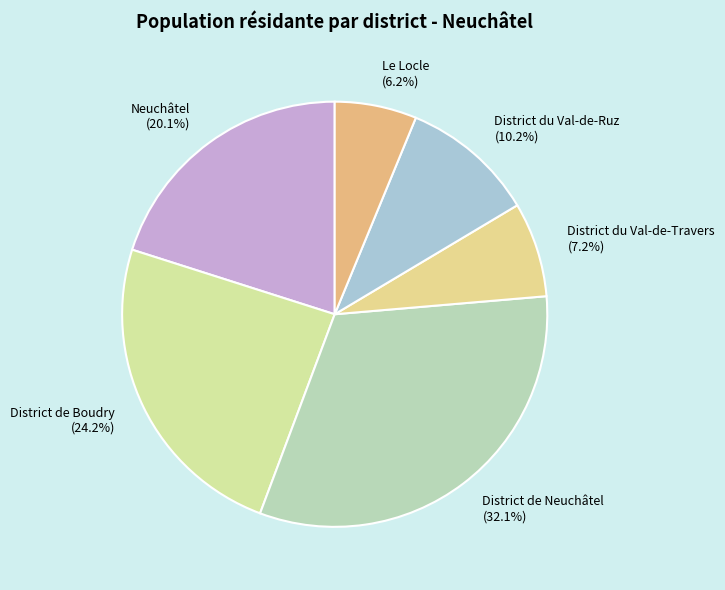

How much of the chart is everything except Le Locle?

93.8%